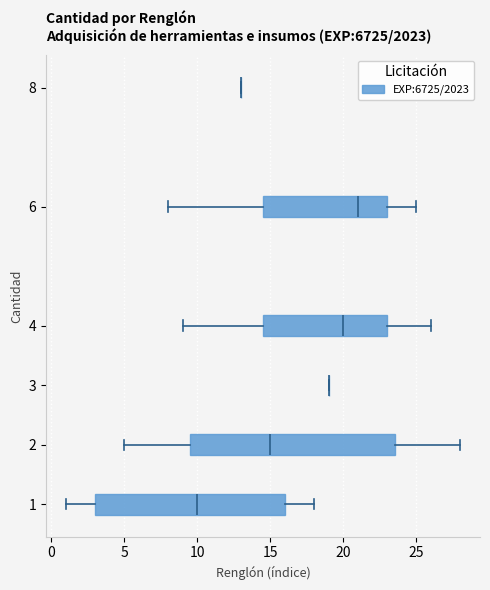

Comparing the boxes themselves (not the whiskers), which one is the widest?

2